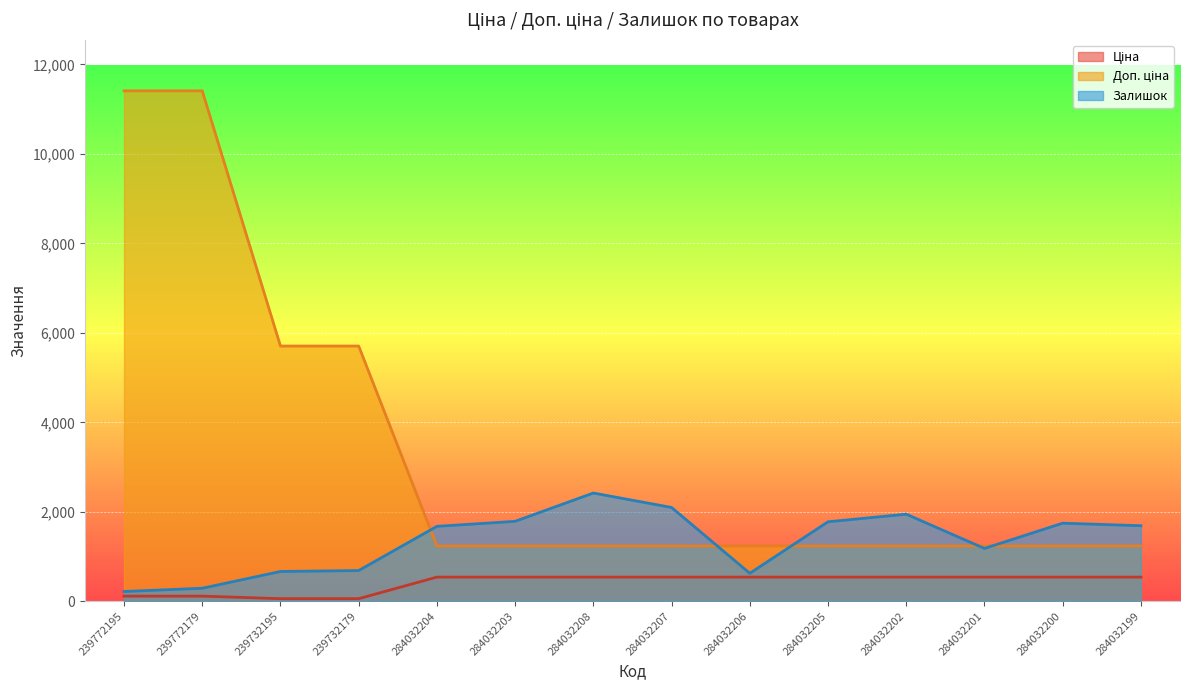

Reading left to right, transcribe all the data shown in this chart.

Ціна: 114.1	114.1	57.0	57.0	539.0	539.0	539.0	539.0	539.0	539.0	539.0	539.0	539.0	539.0
Доп. ціна: 11410.0	11410.0	5705.0	5705.0	1235.4	1235.4	1235.4	1235.4	1235.4	1235.4	1235.4	1235.4	1235.4	1235.4
Залишок: 218.0	290.0	665.0	686.0	1674.0	1786.0	2419.0	2096.0	624.0	1776.0	1946.0	1180.0	1745.0	1688.0